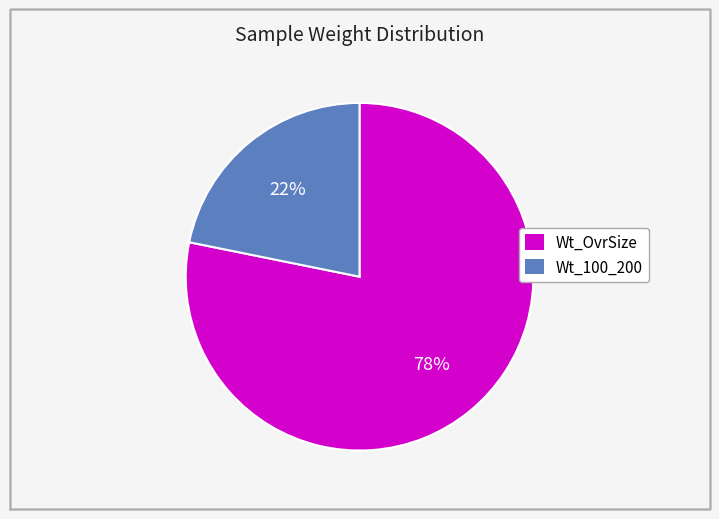

Rank the categories by value from lowest to highest.

Wt_100_200, Wt_OvrSize